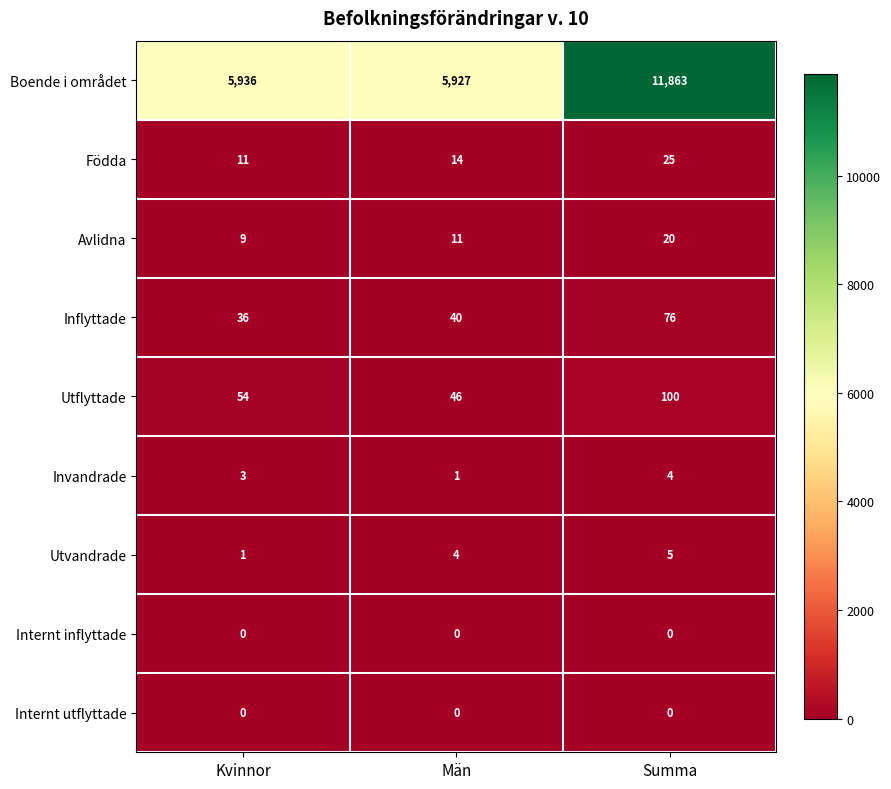

What is the total value across all series at Män?

6043